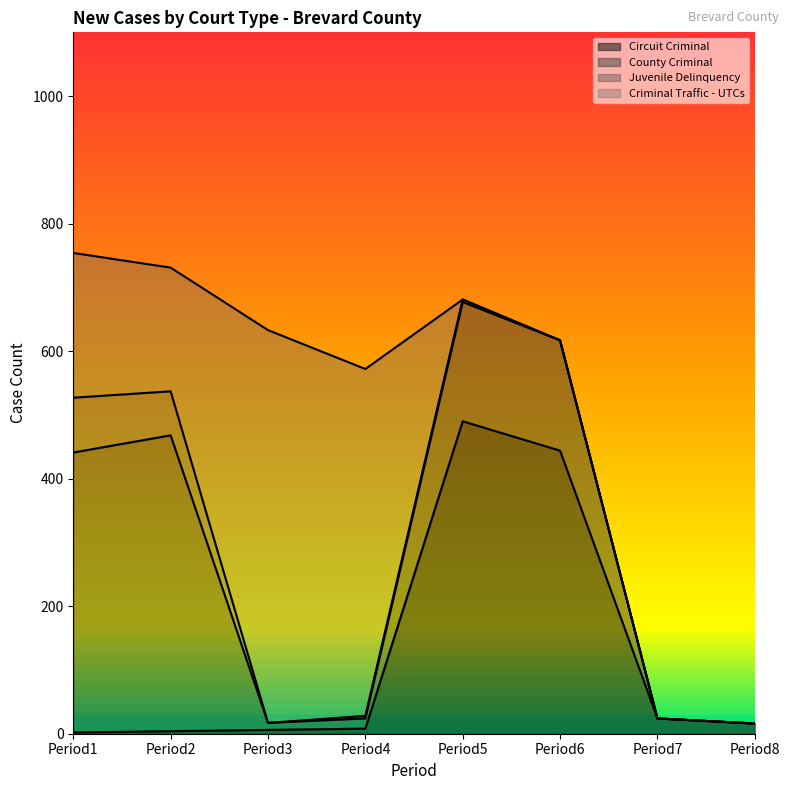

Reading right to left, list all the values displayed in this chart.

Circuit Criminal: Period8=16	Period7=24	Period6=444	Period5=490	Period4=8	Period3=6	Period2=4	Period1=2
County Criminal: Period8=0	Period7=0	Period6=173	Period5=187	Period4=16	Period3=11	Period2=464	Period1=439
Juvenile Delinquency: Period8=0	Period7=0	Period6=0	Period5=4	Period4=4	Period3=0	Period2=69	Period1=86
Criminal Traffic - UTCs: Period8=0	Period7=0	Period6=0	Period5=0	Period4=544	Period3=616	Period2=194	Period1=227